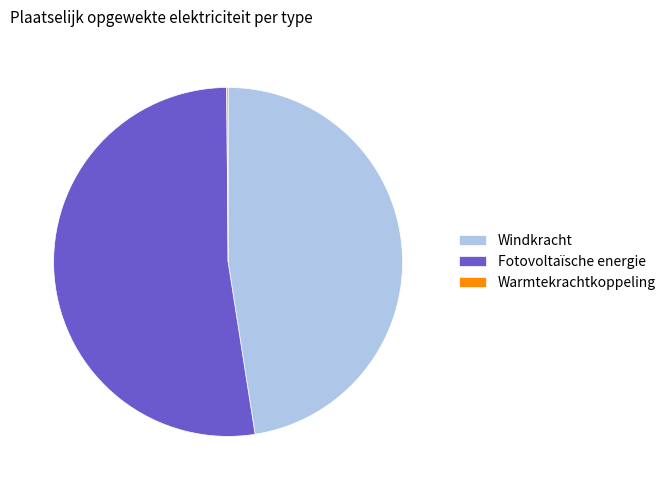

Which slice represents more than half of the pie?

Fotovoltaïsche energie